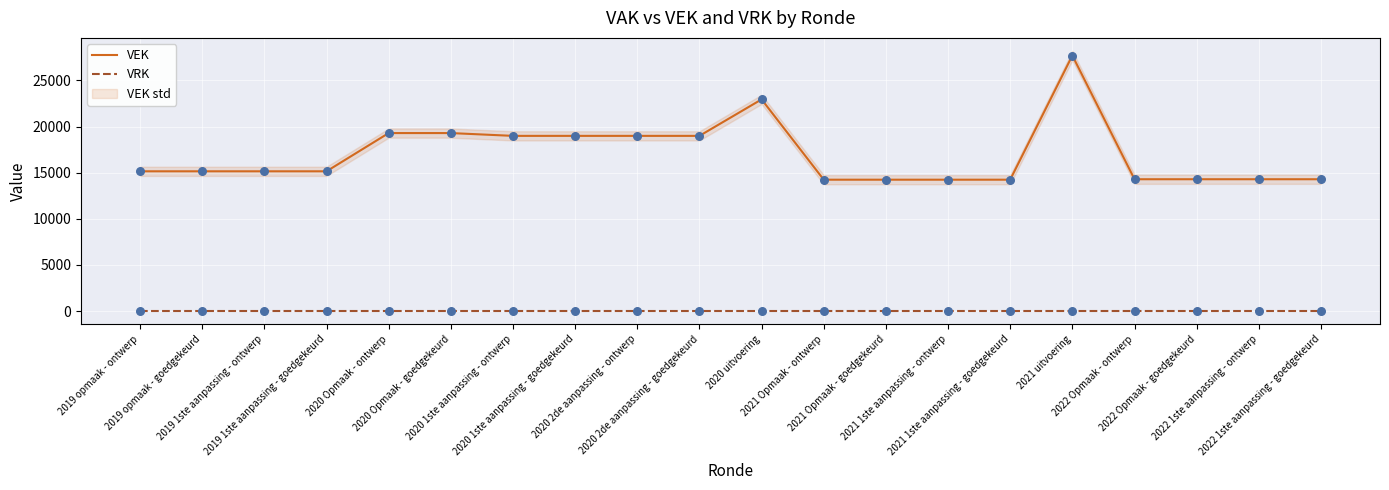

Which series reaches the maximum Y coordinate?

VEK